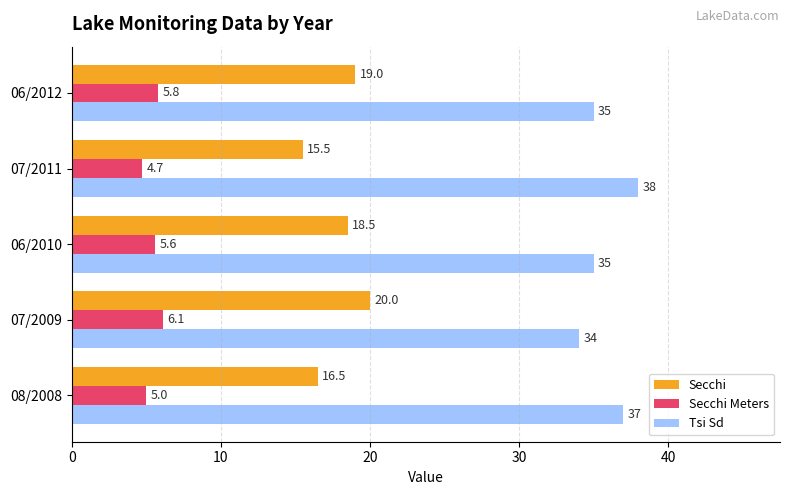

What is the maximum value shown in the chart?

38.0